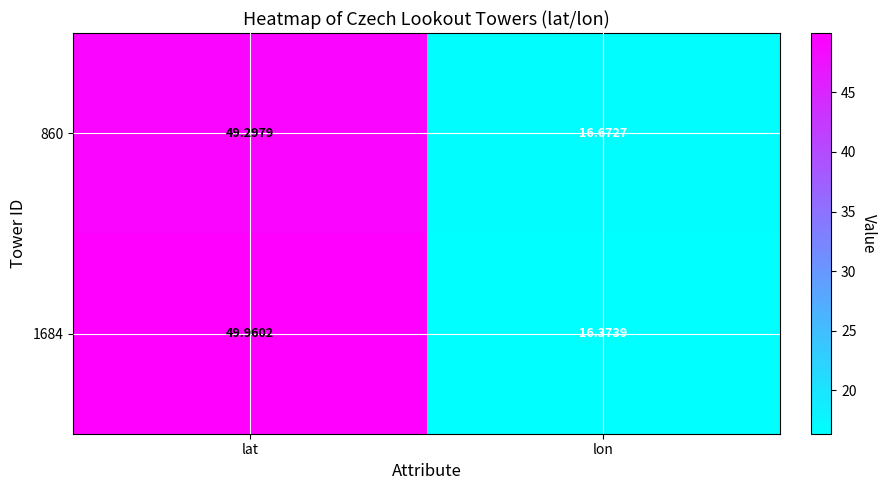

At which category is the sum across all series the highest?

lat